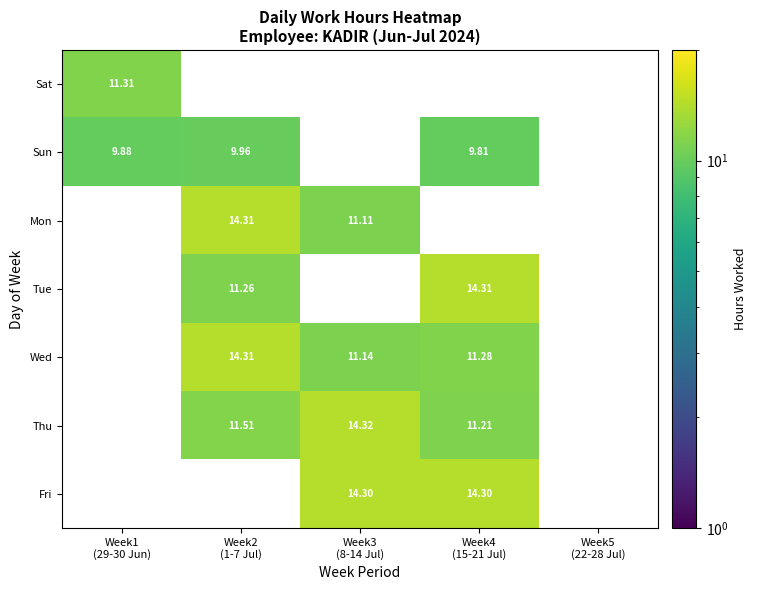

True or false: Sat has a value of 11.3 at Week1 (29-30 Jun).

True